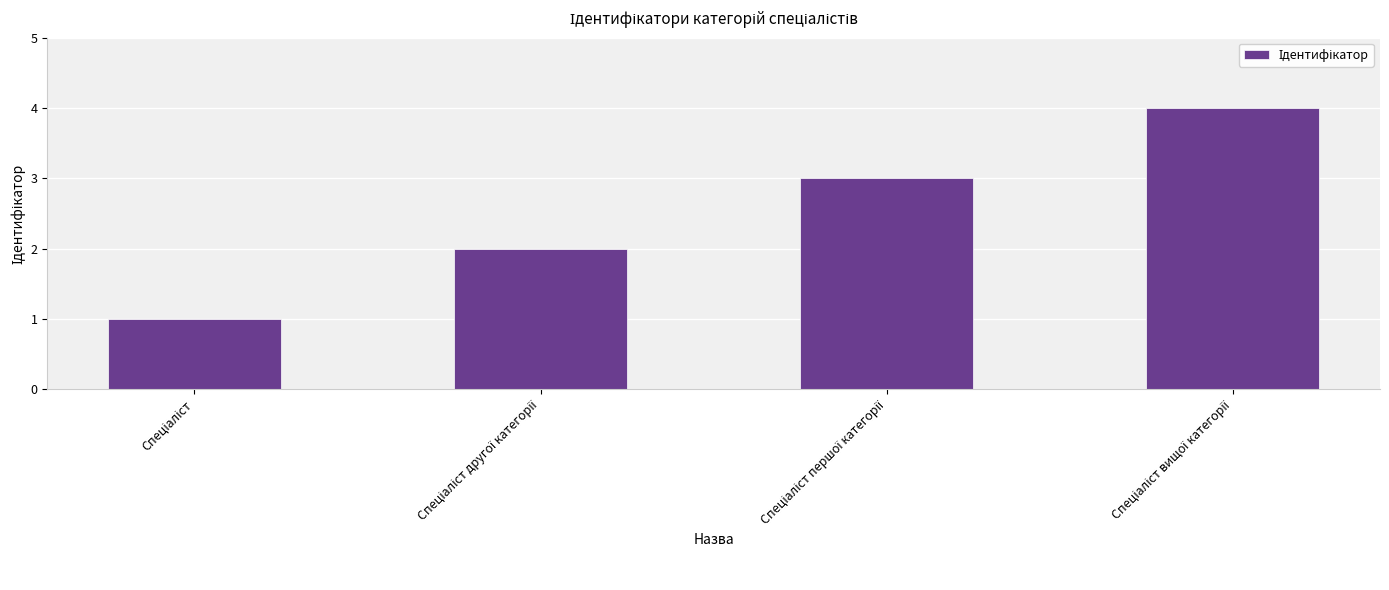

What is the sum of all values?

10